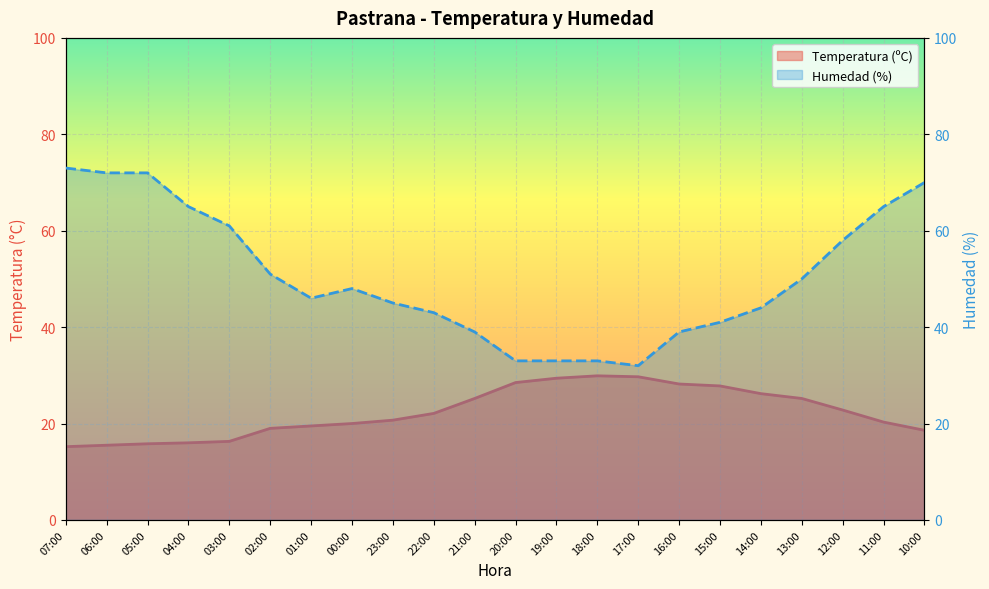

True or false: Humedad (%) and Temperatura (ºC) intersect in this chart.

False